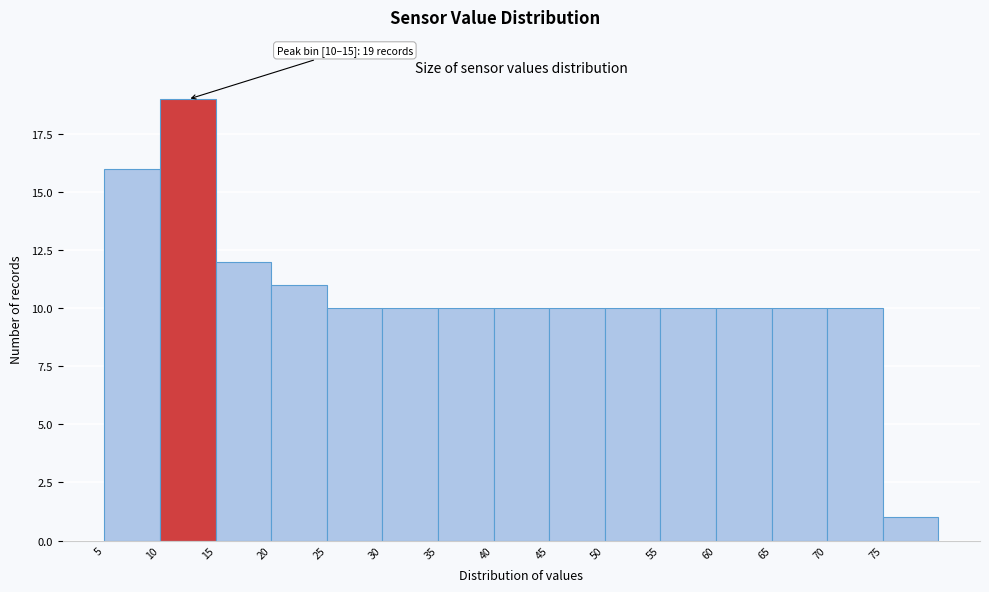

Over which range of the x-axis is the bar tallest?

10 to 15